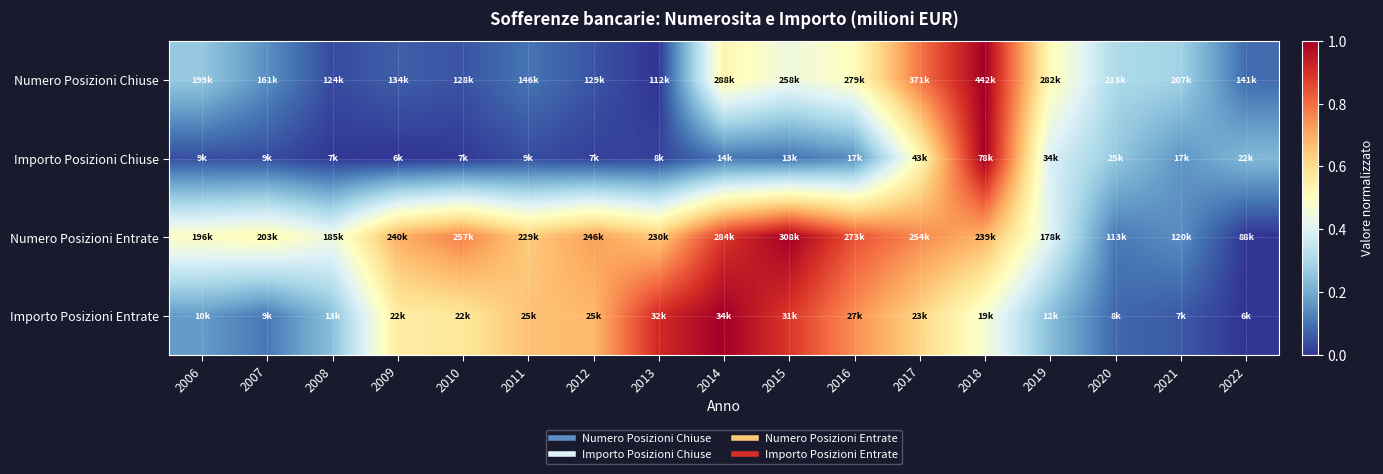

Reading left to right, extract all data points from this chart.

Numero Posizioni Chiuse: 2006=0.3	2007=0.1	2008=0.0	2009=0.1	2010=0.0	2011=0.1	2012=0.0	2013=0.0	2014=0.5	2015=0.4	2016=0.5	2017=0.8	2018=1.0	2019=0.5	2020=0.3	2021=0.3	2022=0.1
Importo Posizioni Chiuse: 2006=0.0	2007=0.0	2008=0.0	2009=0.0	2010=0.0	2011=0.0	2012=0.0	2013=0.0	2014=0.1	2015=0.1	2016=0.1	2017=0.5	2018=1.0	2019=0.4	2020=0.3	2021=0.2	2022=0.2
Numero Posizioni Entrate: 2006=0.5	2007=0.5	2008=0.4	2009=0.7	2010=0.8	2011=0.6	2012=0.7	2013=0.6	2014=0.9	2015=1.0	2016=0.8	2017=0.8	2018=0.7	2019=0.4	2020=0.1	2021=0.1	2022=0.0
Importo Posizioni Entrate: 2006=0.2	2007=0.1	2008=0.2	2009=0.6	2010=0.6	2011=0.7	2012=0.7	2013=0.9	2014=1.0	2015=0.9	2016=0.7	2017=0.6	2018=0.5	2019=0.2	2020=0.1	2021=0.1	2022=0.0